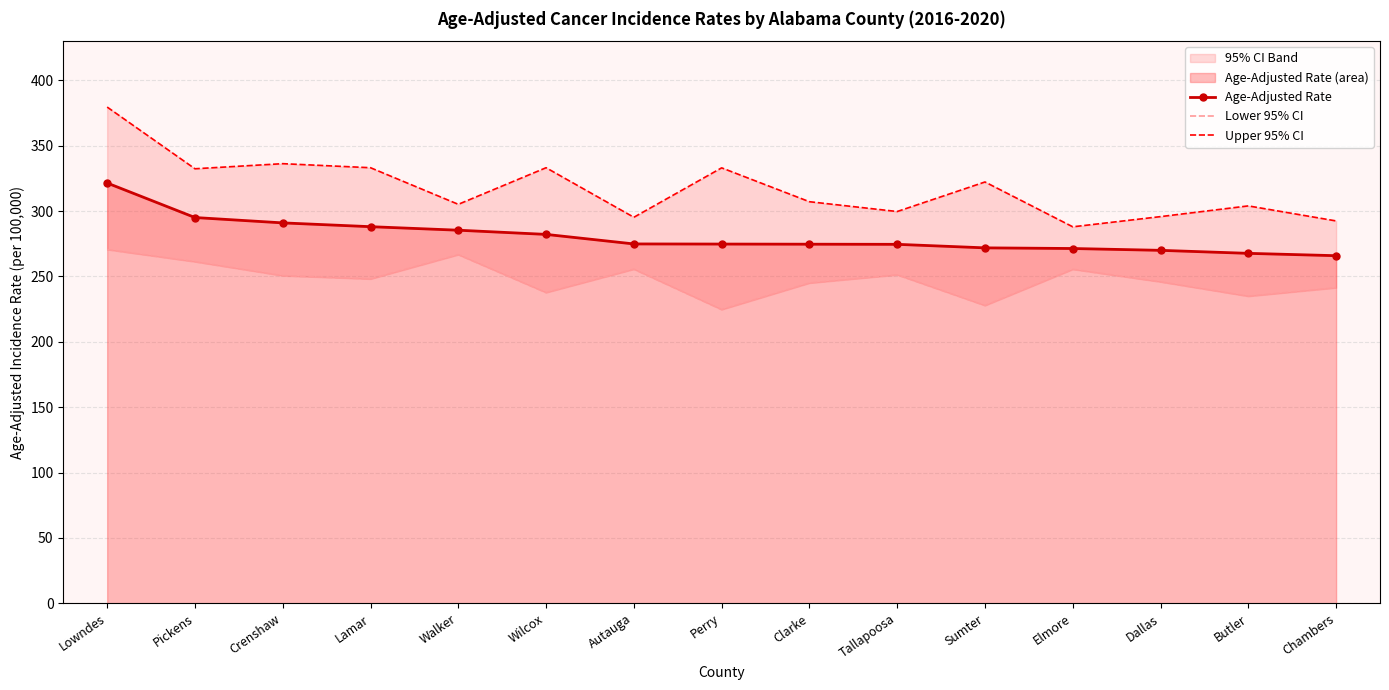

What is the difference between the highest and lowest values at Walker?

38.5